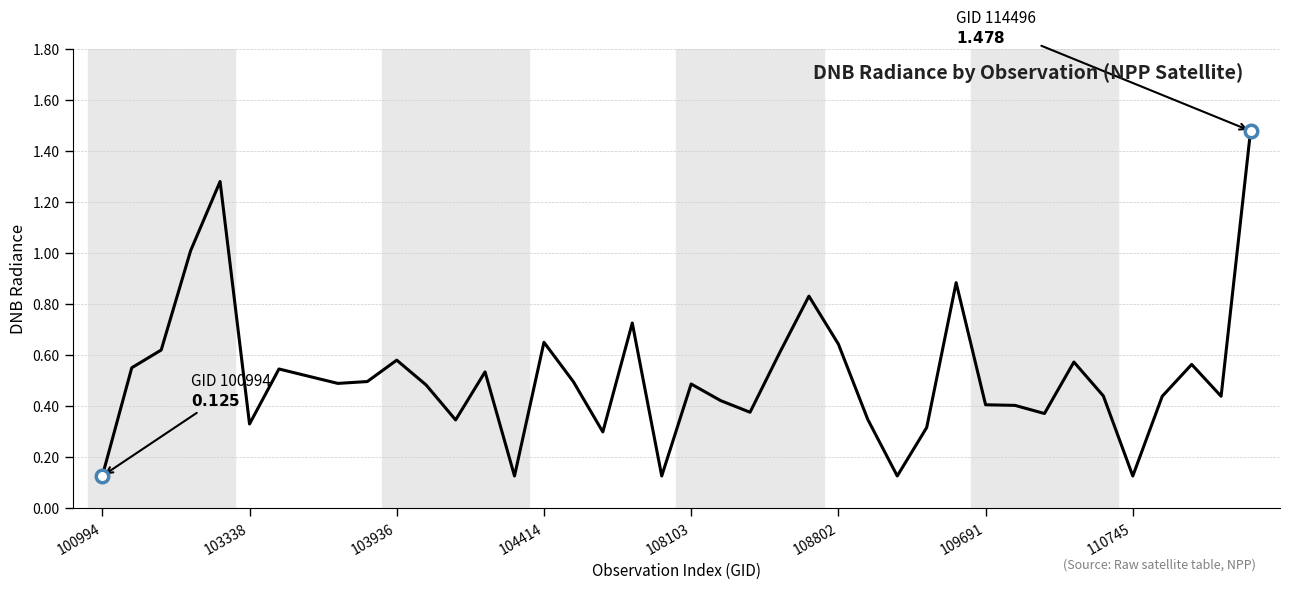

What is the difference between the maximum and minimum values?

1.4